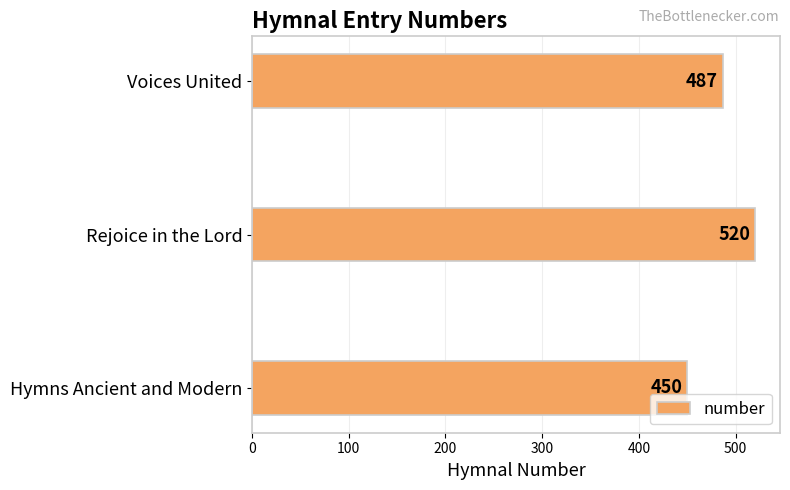

Where is the data nearest to the value 485?

Voices United